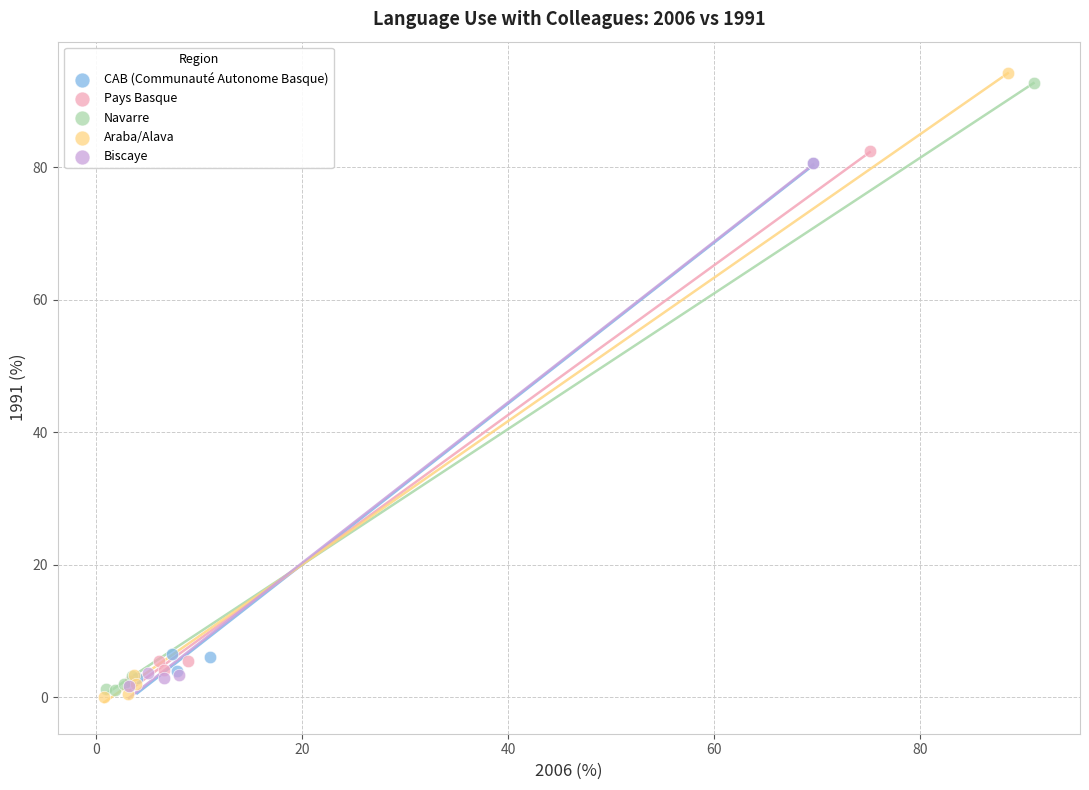

Which series has the largest Y range (max minus min)?

Araba/Alava